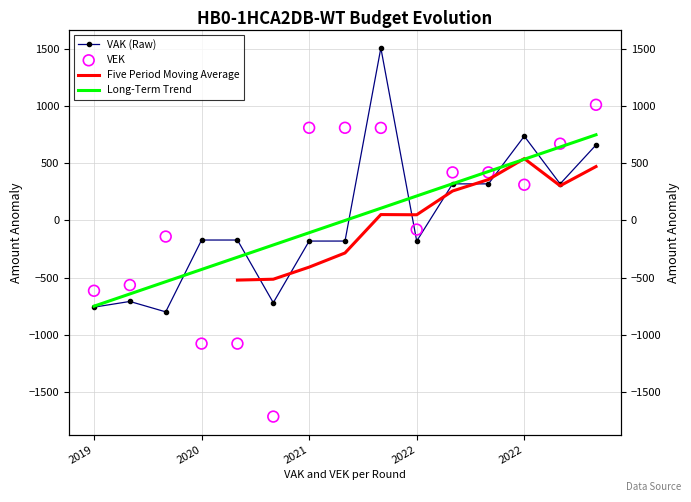

Which series has the widest spread of Y values?

VEK